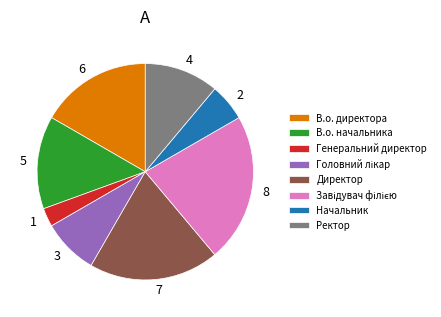

Between Директор and Начальник, which is larger?

Директор